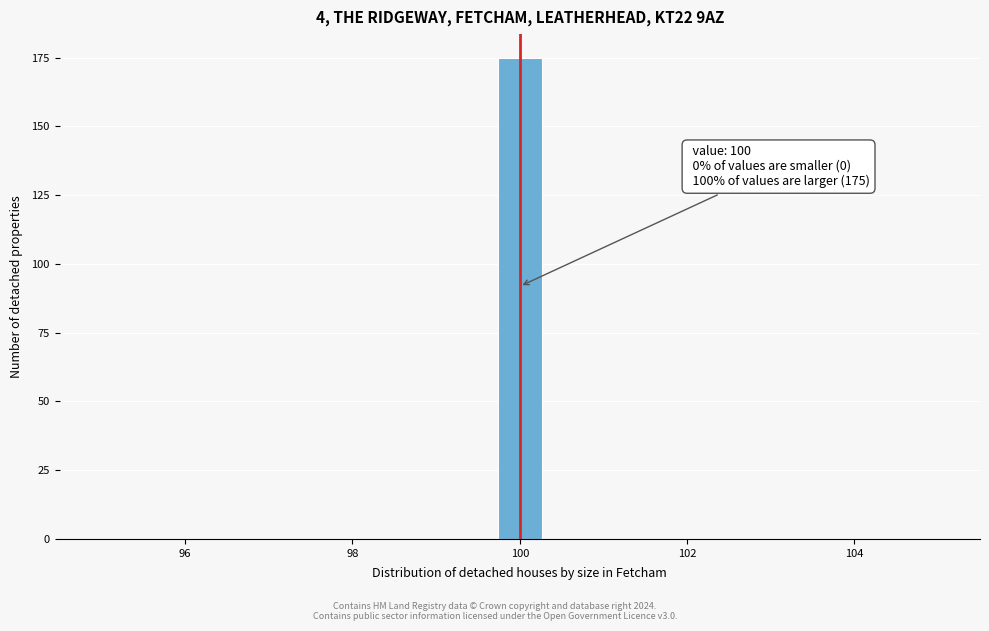

Around what value on the x-axis is the tallest bar? Give the approximate position of its centre, as read against the axis.

100.0